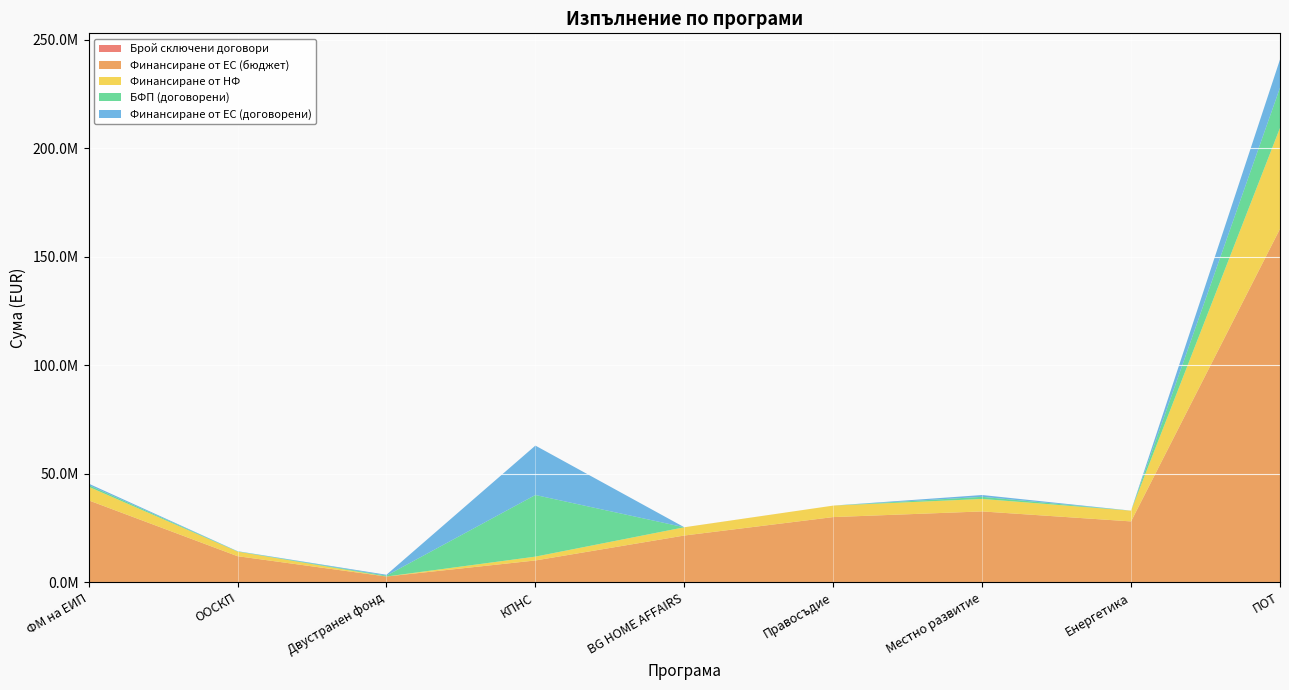

Which has a higher value, Двустранен фонд or ФМ на ЕИП?

ФМ на ЕИП